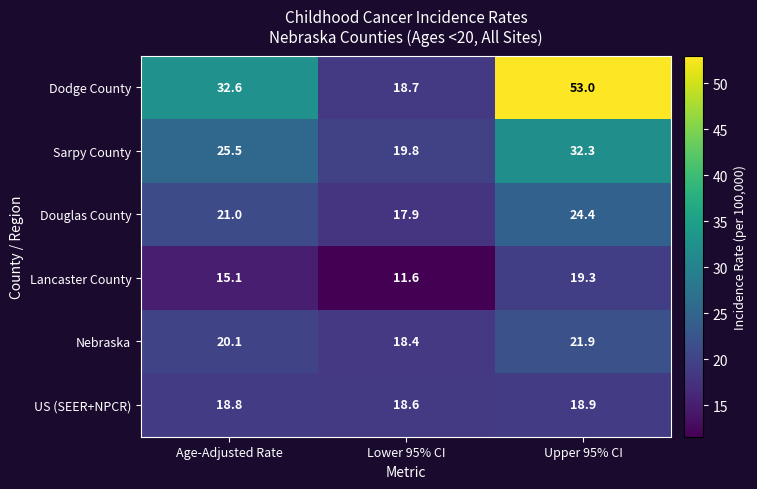

What is the difference between the highest and lowest values at Upper 95% CI?

34.1